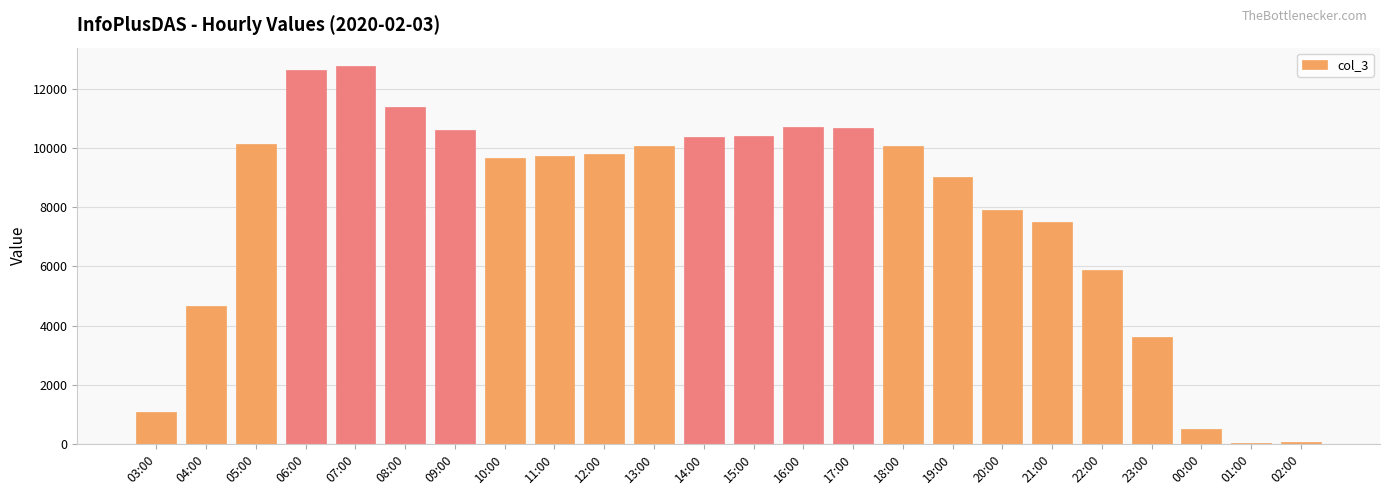

How many categories are shown in the chart?

24